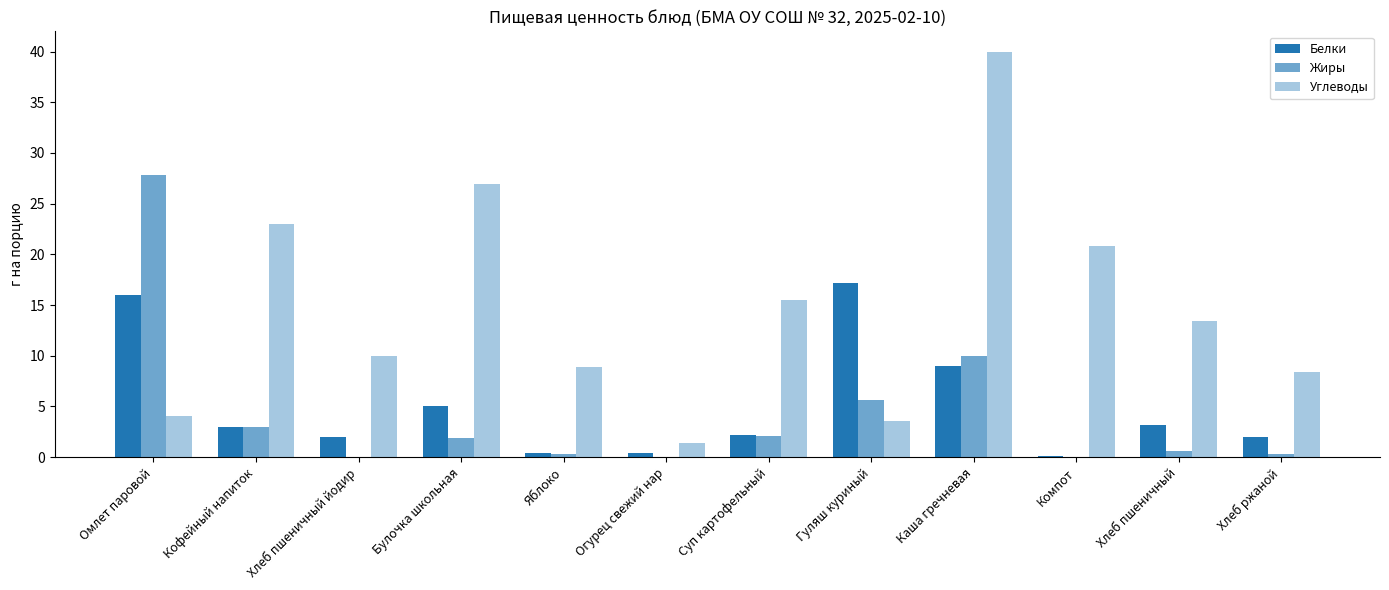

What is the label of the 8th bar from the left?

Гуляш куриный